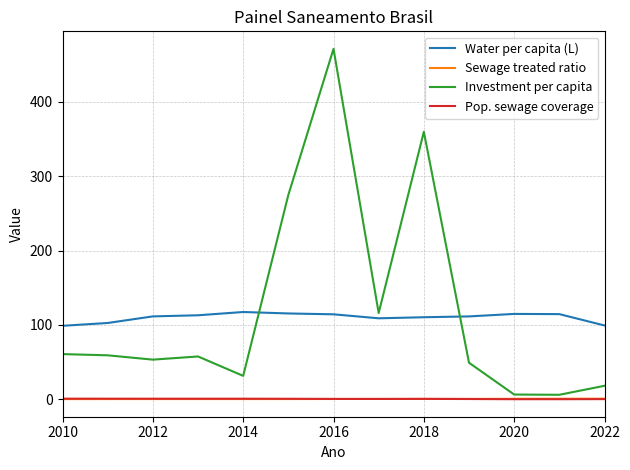

Which series has the widest spread of values?

Investment per capita